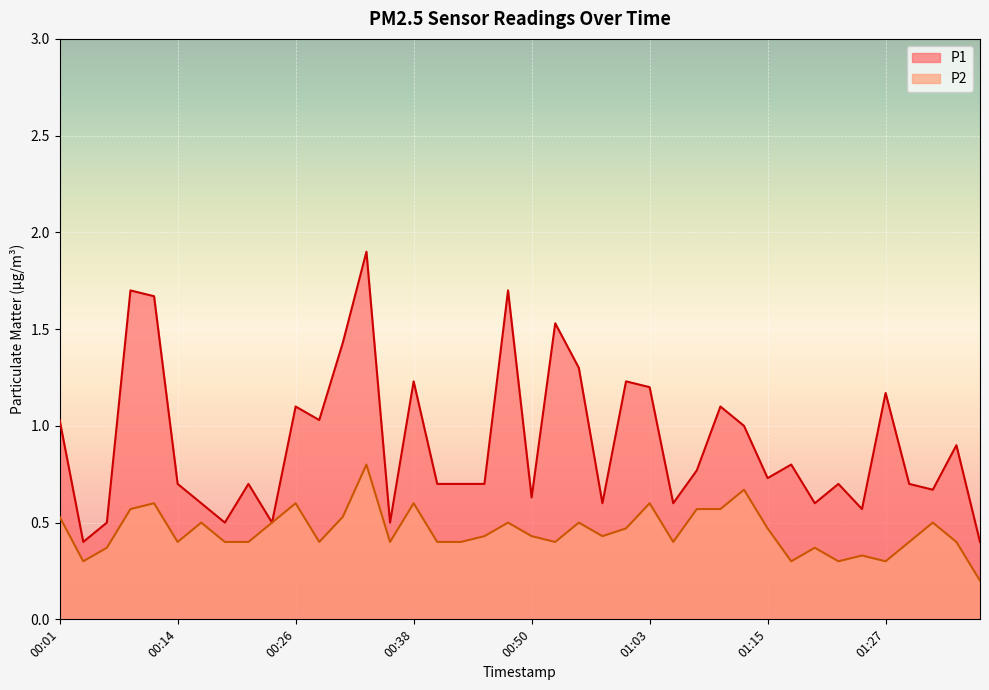

Which series has the largest range (max minus min)?

P1